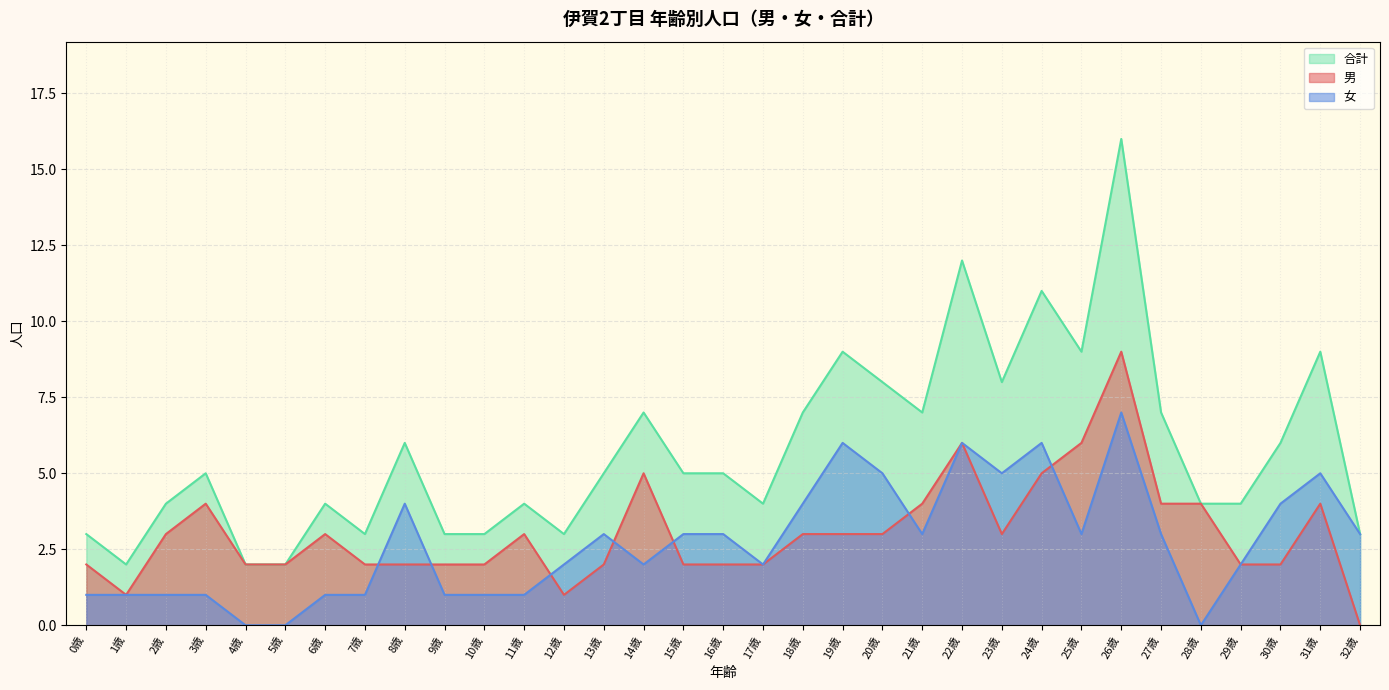

What position from the left is 31歳?

32